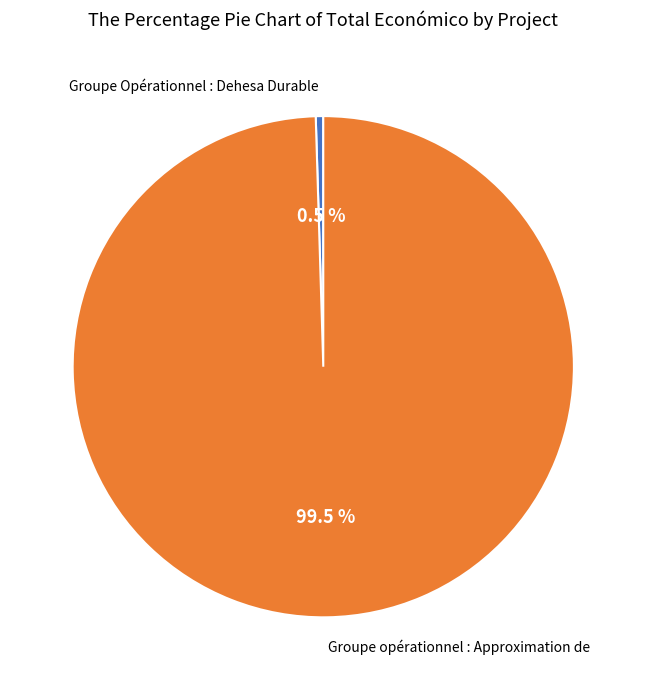

Is there any slice that represents more than half of the pie?

Yes